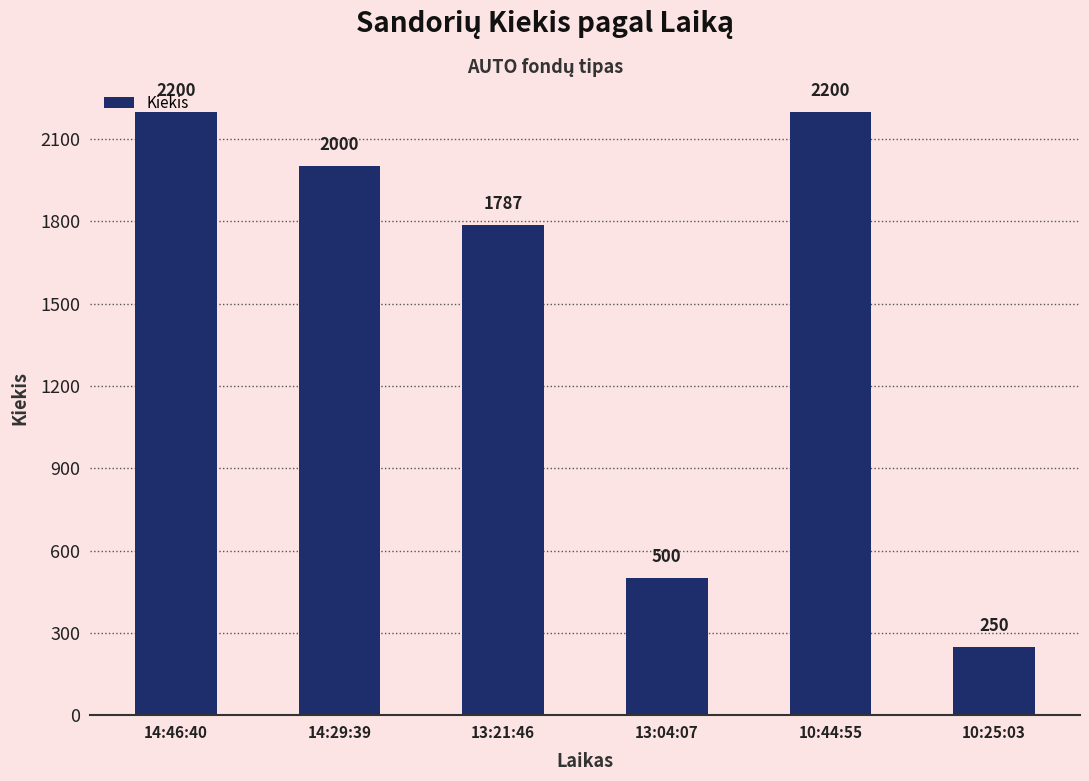

How many data points are less than 2000?

3